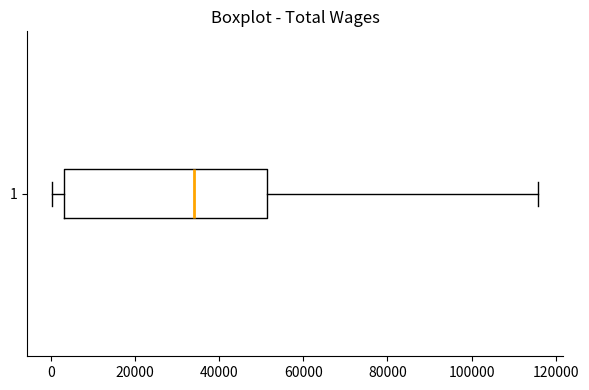

Where is the left edge of the box at y = 1 on the x-axis? The values are not printed on the chart, so give them approximately, as read against the axis.

4000